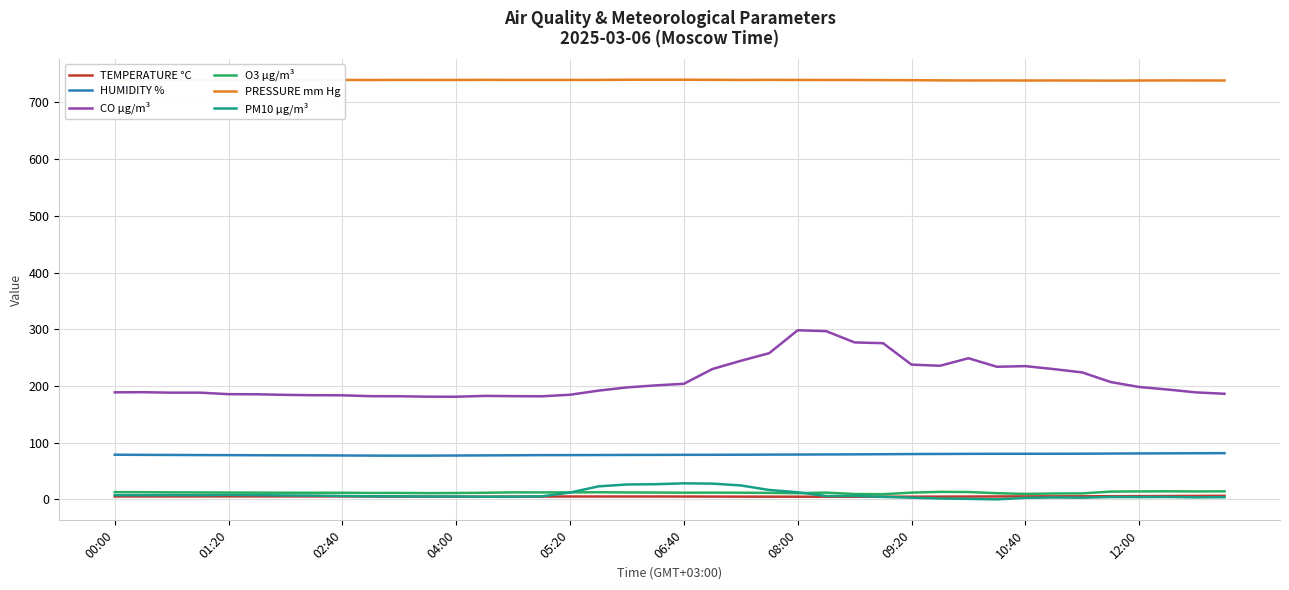

True or false: CO µg/m³ and HUMIDITY % intersect in this chart.

False